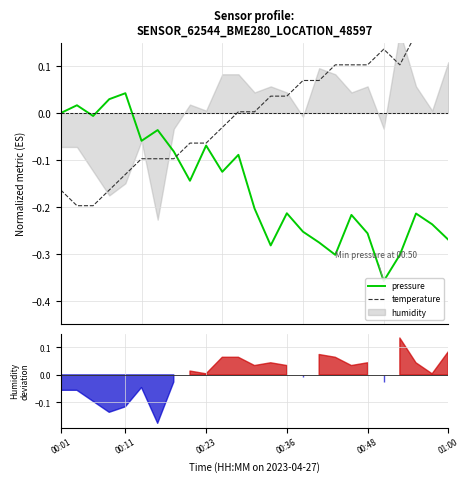

How many times do pressure and temperature cross each other?

1